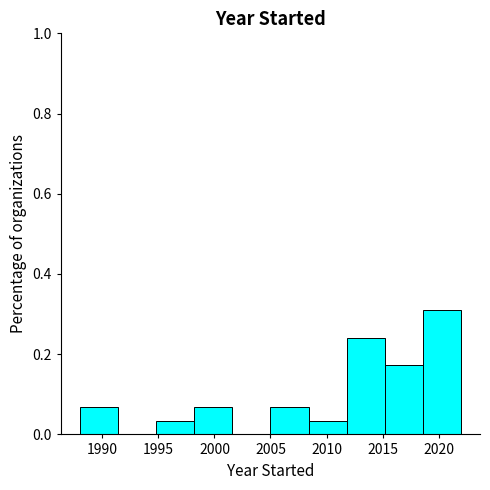

Reading left to right, list every bar in this chart as the range it spans on the x-axis followed by its height. Neither the bar edges nor the heights are printed on the chart, so give them approximately, as read against the axes.

1988.0 to 1991.4: 0.06
1991.4 to 1994.8: 0
1994.8 to 1998.2: 0.04
1998.2 to 2001.6: 0.06
2001.6 to 2005.0: 0
2005.0 to 2008.4: 0.06
2008.4 to 2011.8: 0.04
2011.8 to 2015.2: 0.24
2015.2 to 2018.6: 0.18
2018.6 to 2022.0: 0.32